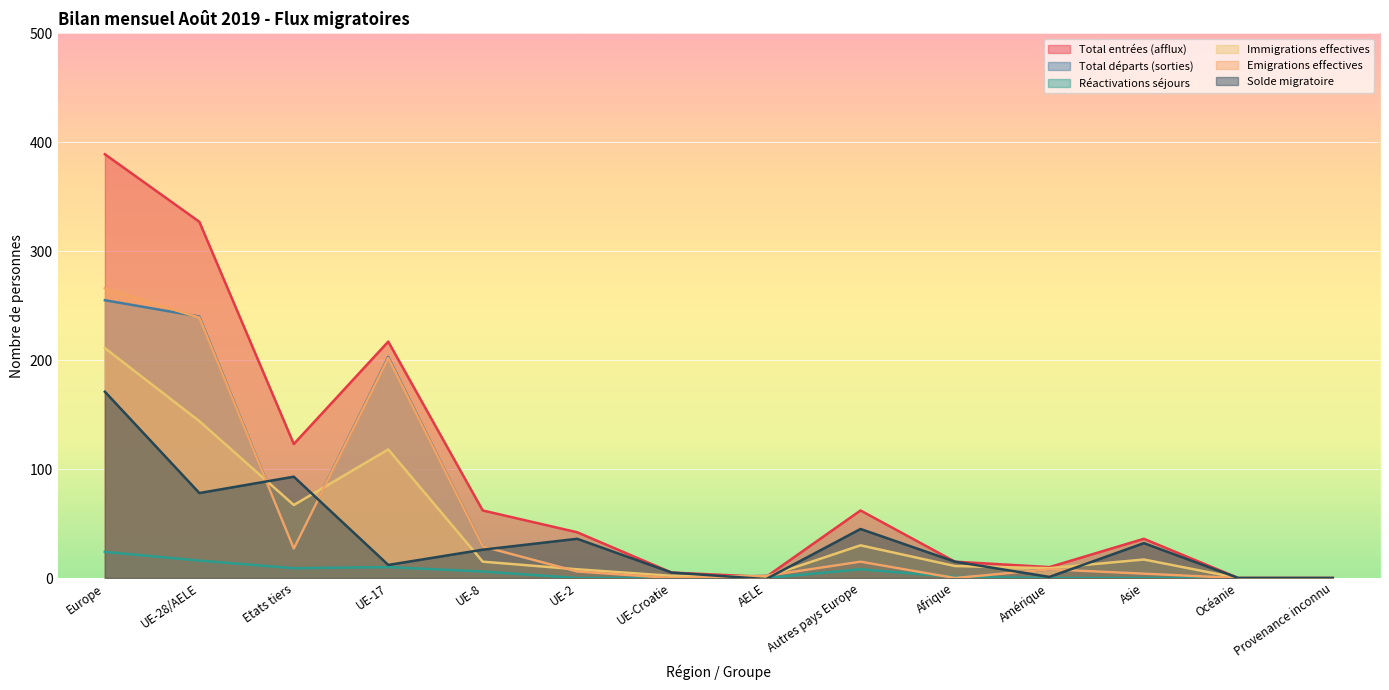

Is it true that Total départs (sorties) equals 6 at Asie?

False